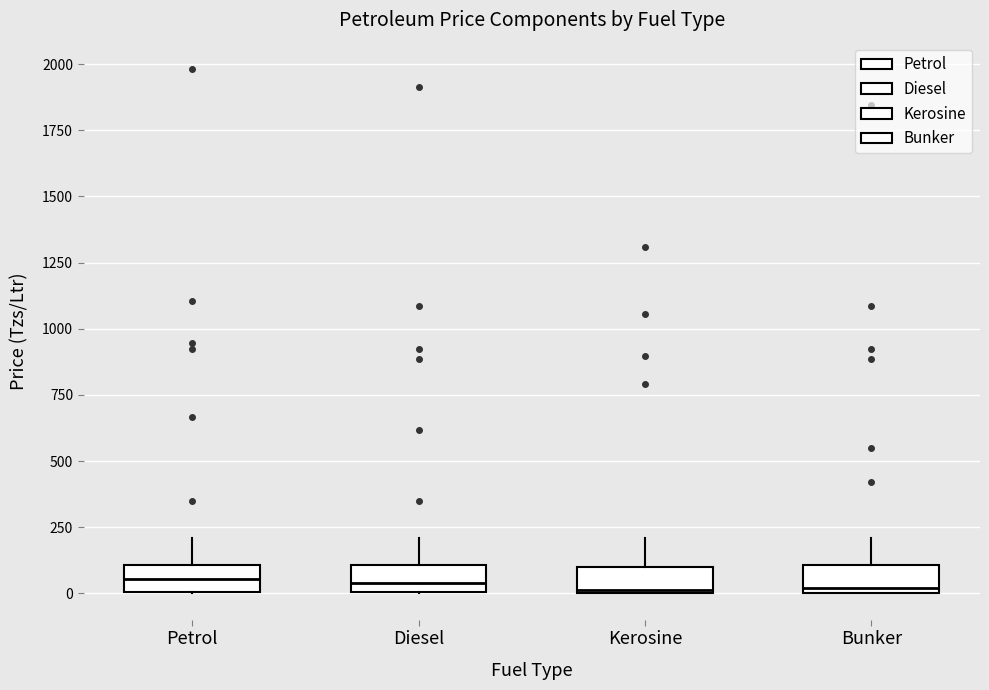

Reading left to right, read every box against the y-axis: the position of its median line, the range the box covers, and the ends of its whiskers. The values are not printed on the chart, so give them approximately, as read against the axis.

Petrol: median 50, box 0 to 100, whiskers 0 to 200
Diesel: median 50, box 0 to 100, whiskers 0 to 200
Kerosine: median 0, box 0 to 100, whiskers 0 to 200
Bunker: median 0 (just above the box's lower edge), box 0 to 100, whiskers 0 to 200